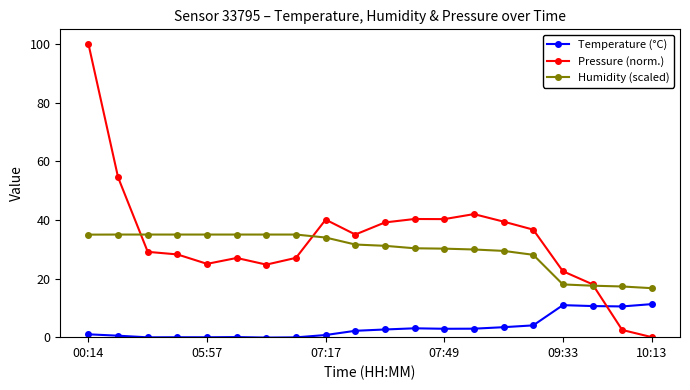

At how many categories does at least one series exceed 7?

20